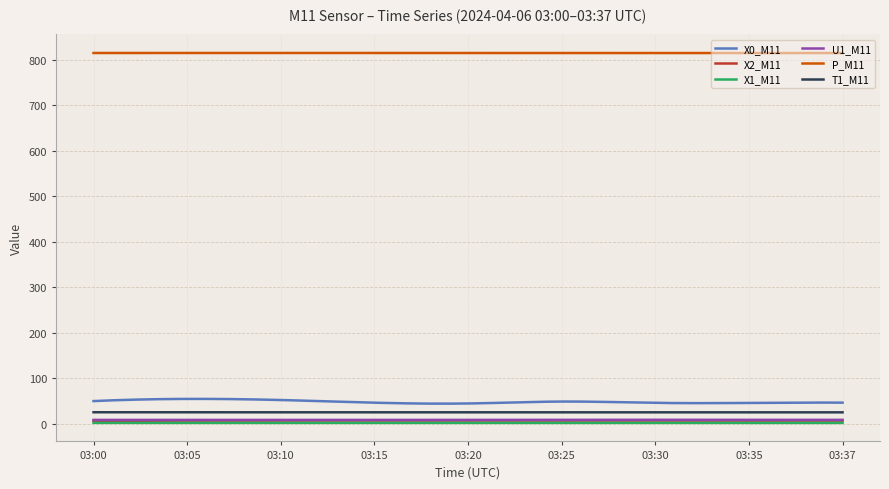

True or false: X0_M11 and X2_M11 cross at least once.

False